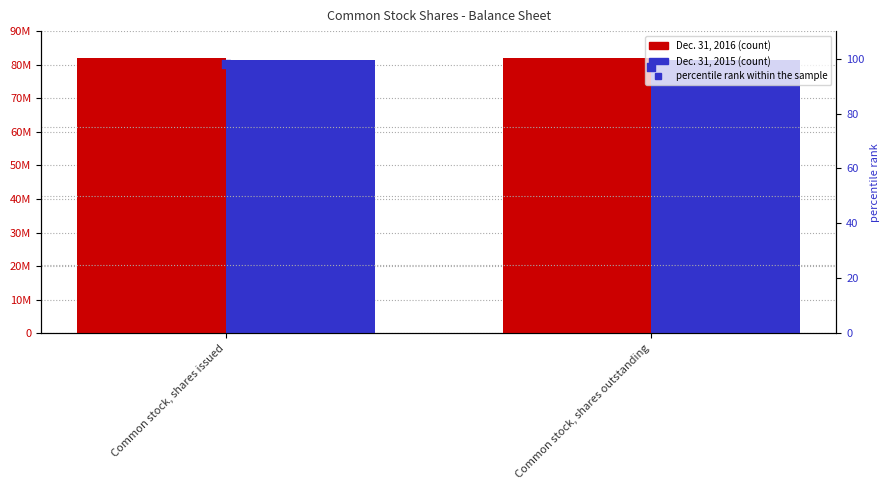

Which series contains the highest Y value?

Dec. 31, 2016